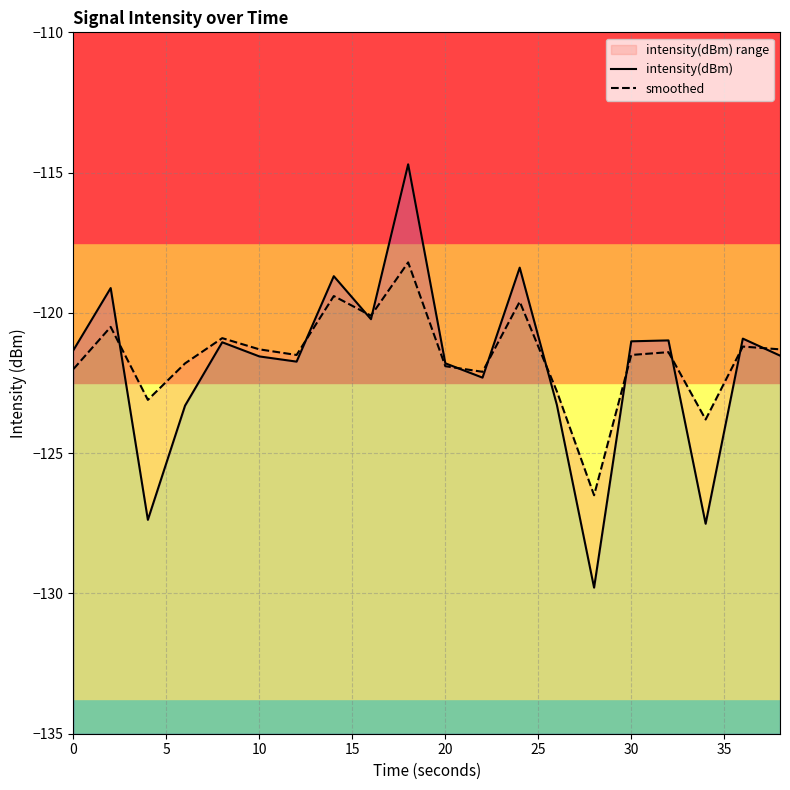

In intensity(dBm), how many points are lower than both neighbors (excluding endpoints)?

6